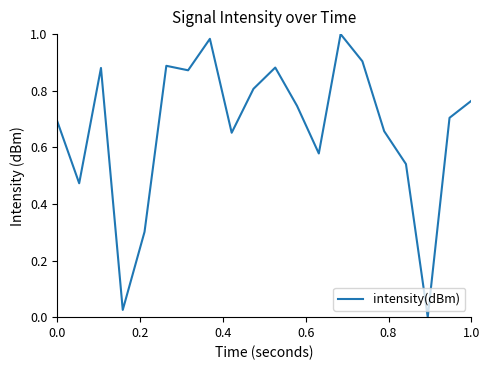

What is the value of the 12th point from the left?

0.7